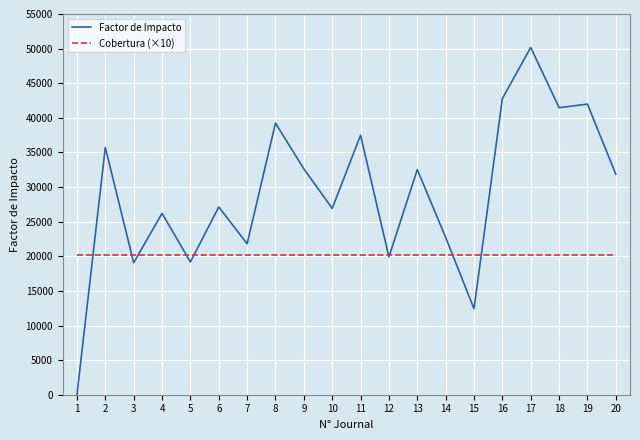

What is the difference between the Factor de Impacto values at 10 and 8?

12316.0